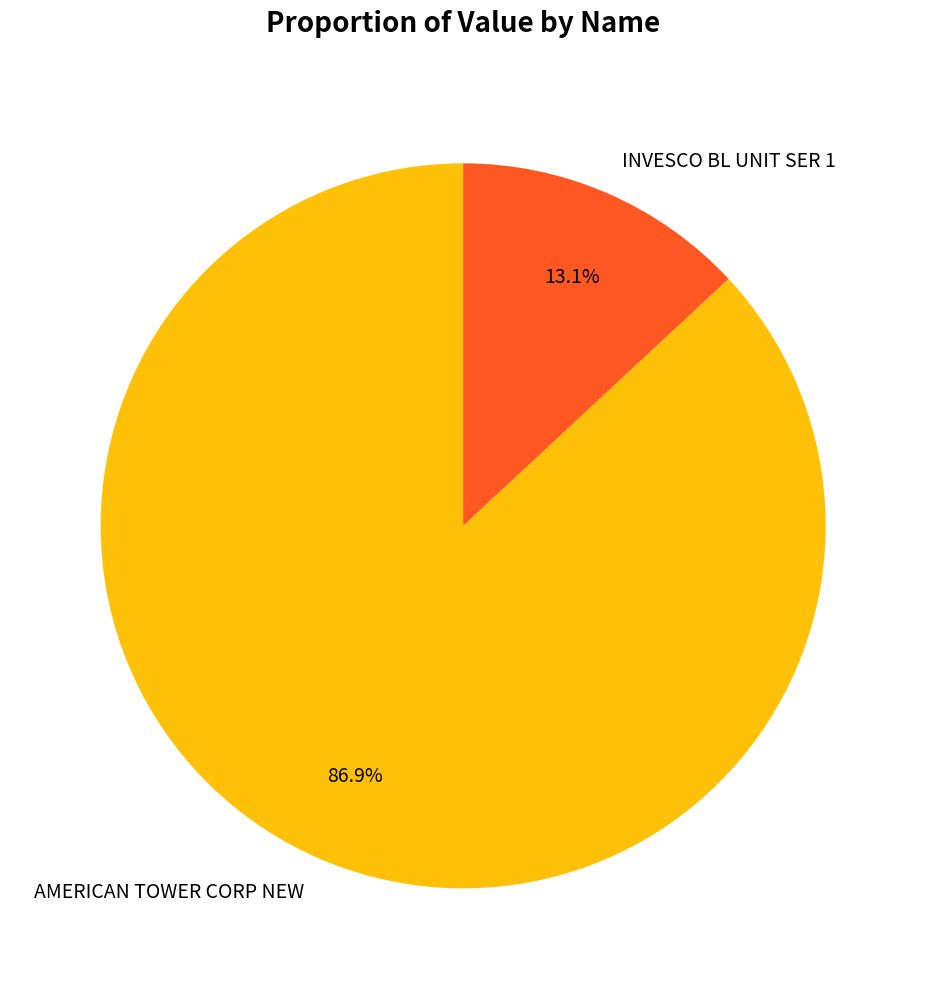

To the nearest percent, what portion does INVESCO BL UNIT SER 1 represent?

13%